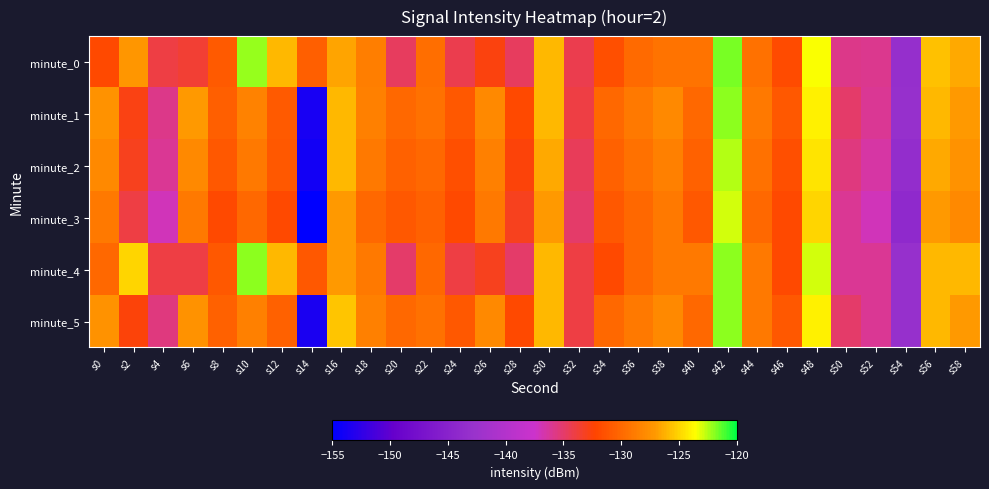

Count the number of data series in this chart.

6